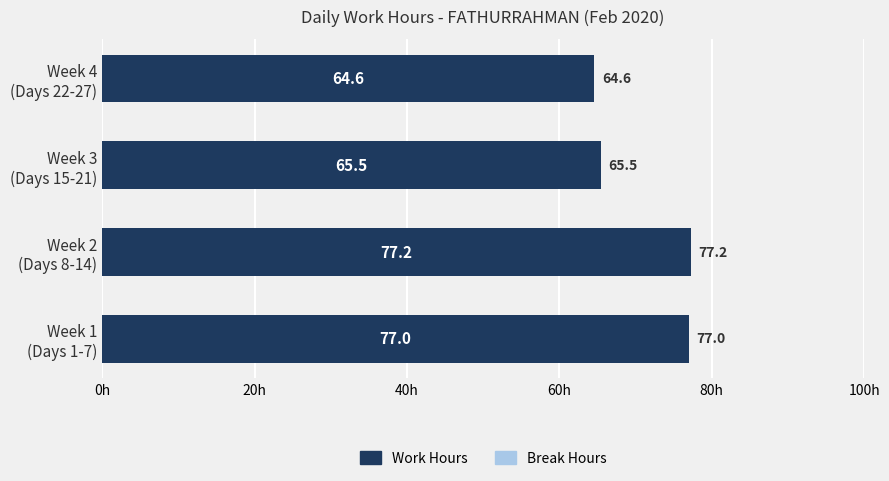

Reading bottom to top, list all the values displayed in this chart.

77.0	77.2	65.5	64.6